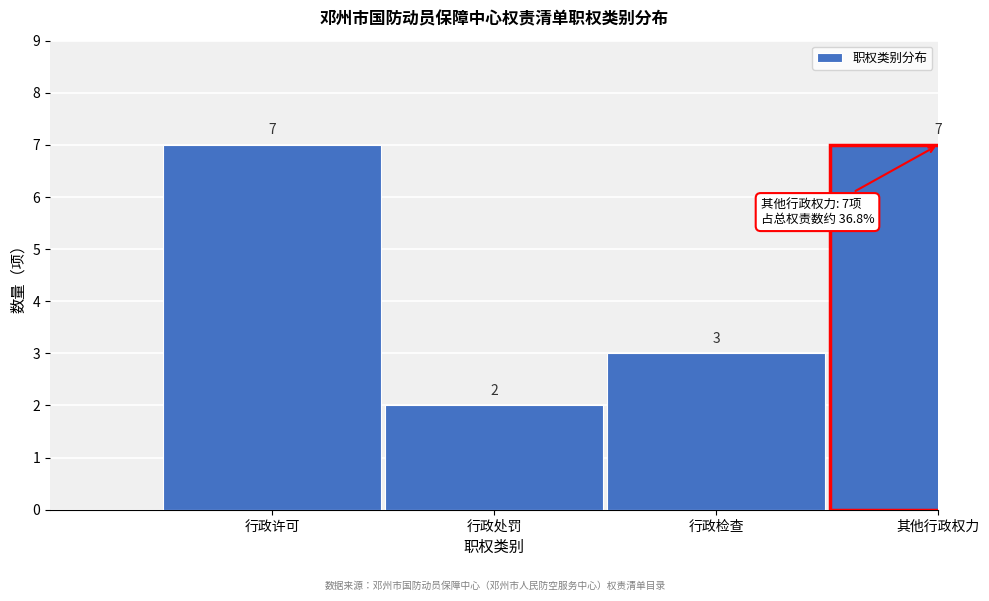

Reading left to right, list all the values displayed in this chart.

行政许可=7	行政处罚=2	行政检查=3	其他行政权力=7